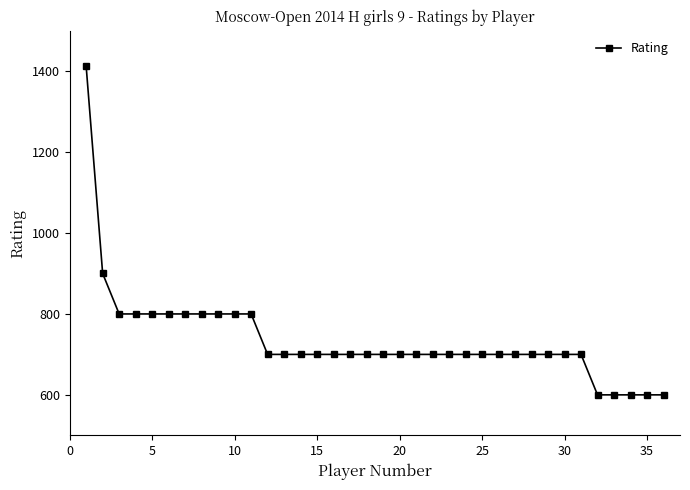

What is the minimum value shown in the chart?

600